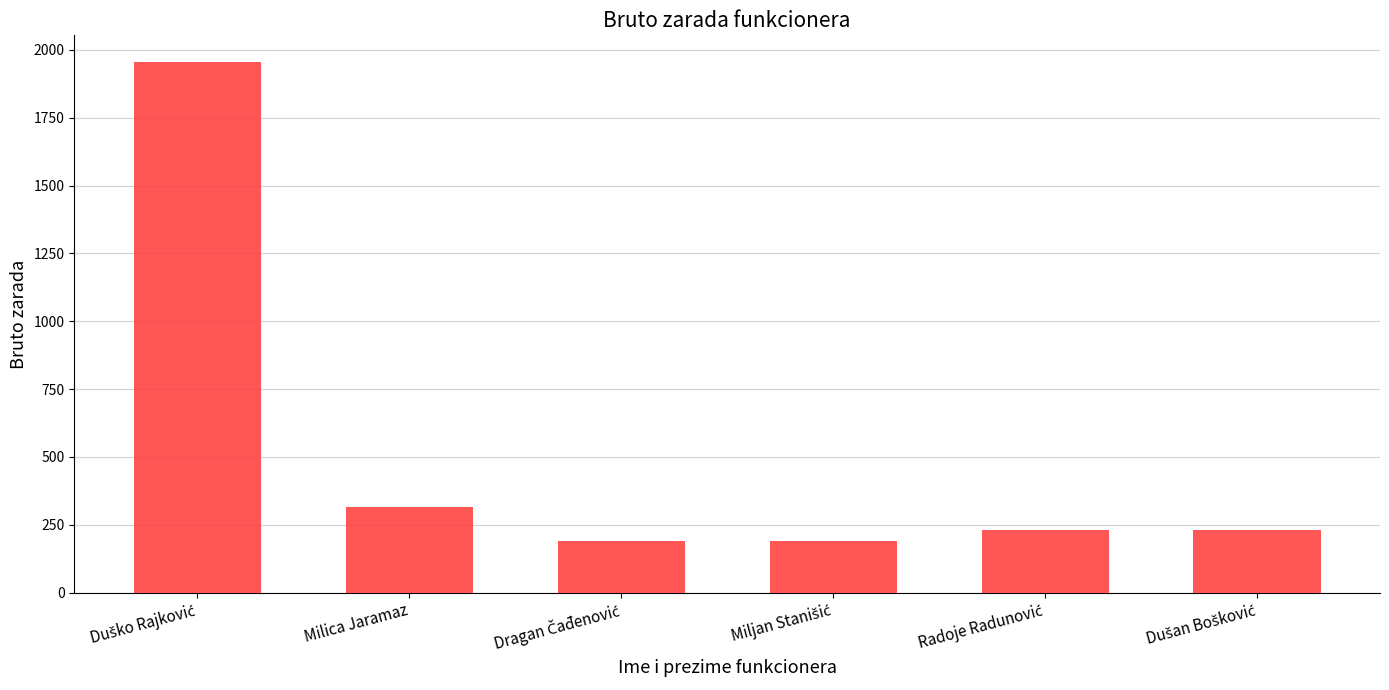

What is the sum of all values?

3112.8